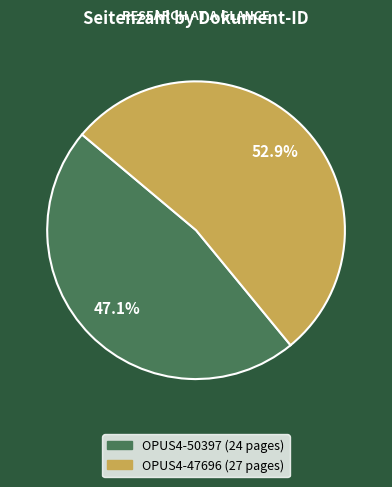

To the nearest percent, what is the difference between the OPUS4-50397 and OPUS4-47696 slice percentages?

6%